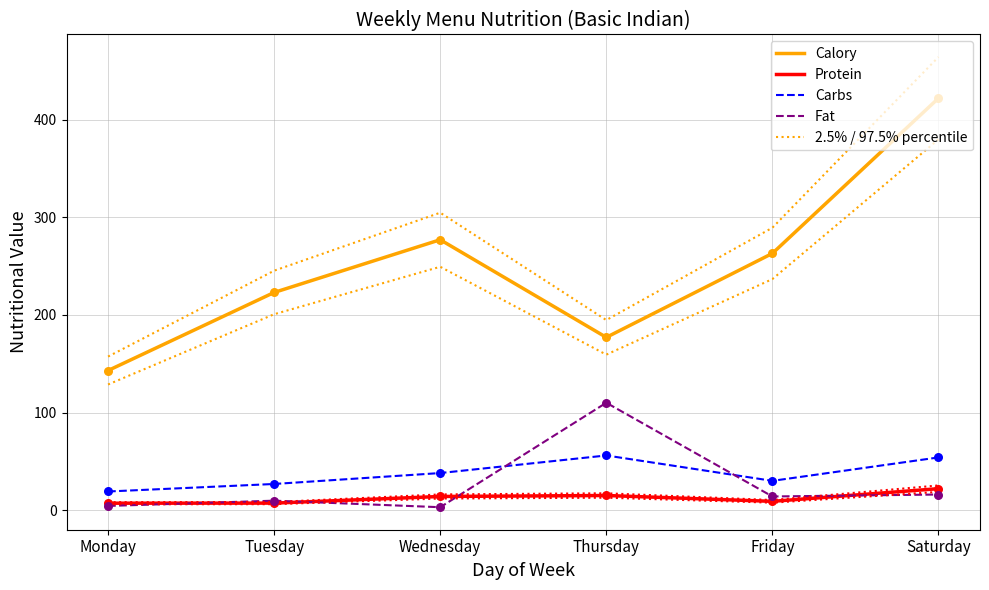

What is the total value across all series at Monday?

330.8